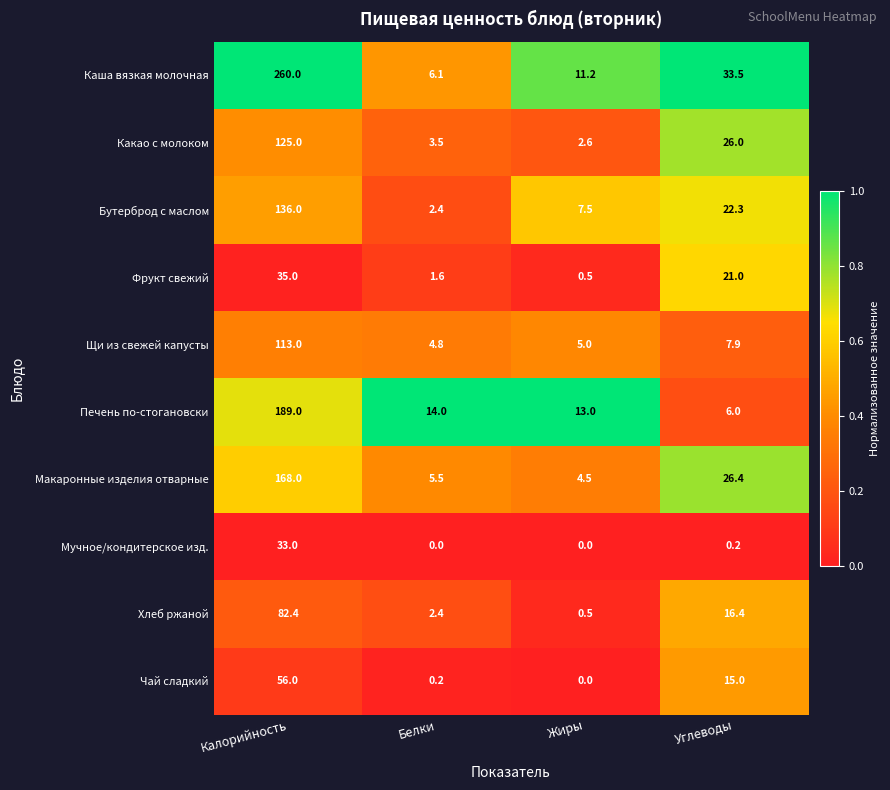

At which category is the sum across all series the highest?

Калорийность